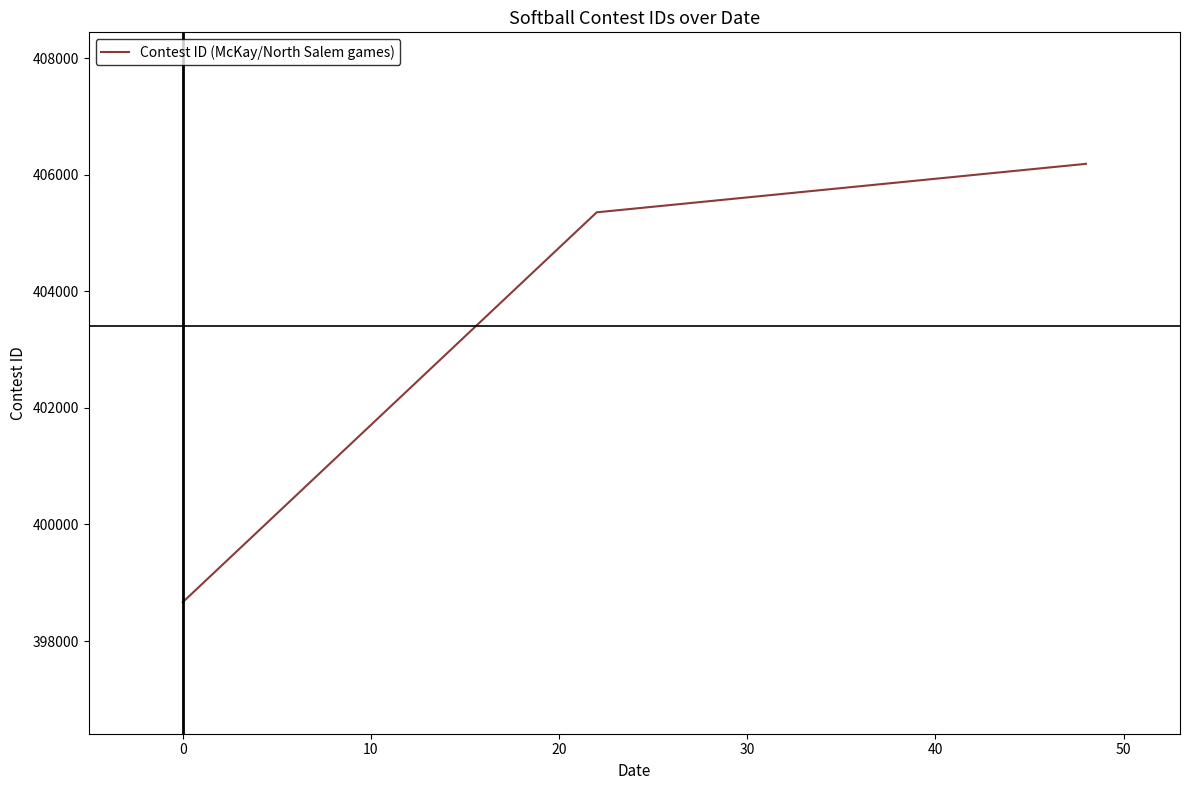

What is the average value?

403404